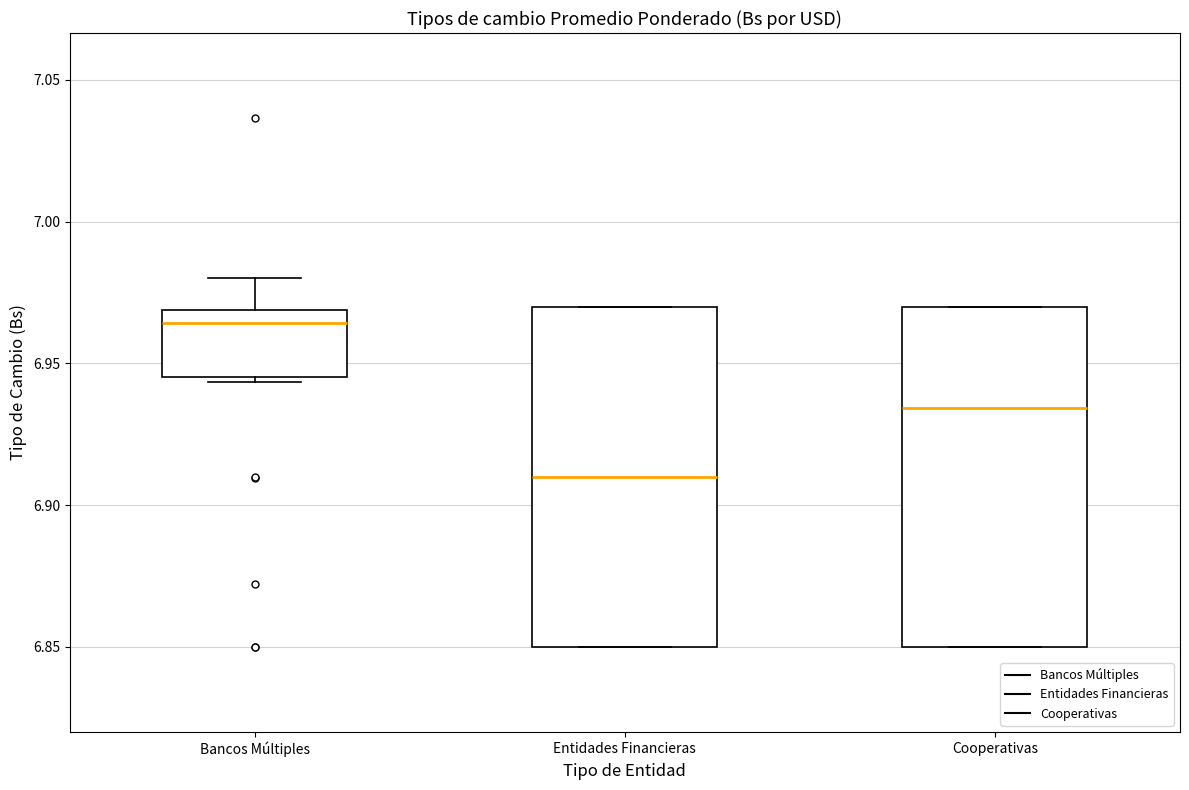

Reading left to right, transcribe this box plot: for each box, give where its median line is, the range the box spans, and where its two whiskers end, as read against the y-axis. The values are not printed on the chart, so give them approximately, as read against the axis.

Bancos Múltiples: median 6.965, box 6.945 to 6.970, whiskers 6.945 (just below the box's lower edge) to 6.980
Entidades Financieras: median 6.910, box 6.850 to 6.970, whiskers 6.850 to 6.970
Cooperativas: median 6.935, box 6.850 to 6.970, whiskers 6.850 to 6.970